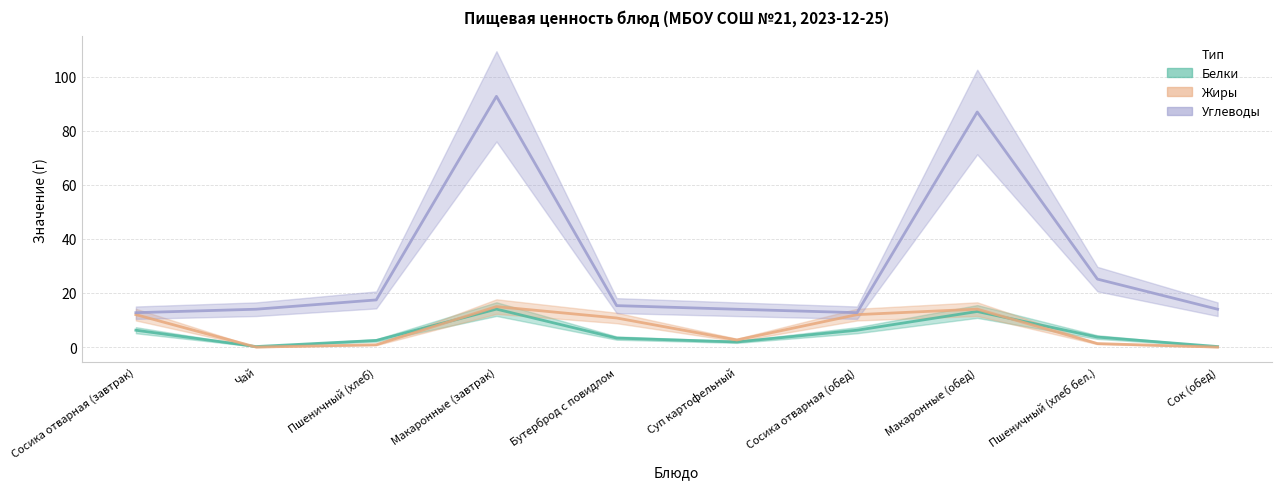

Rank the categories by Белки value from highest to lowest.

Макаронные (завтрак), Макаронные (обед), Сосика отварная (завтрак), Сосика отварная (обед), Пшеничный (хлеб бел.), Бутерброд с повидлом, Пшеничный (хлеб), Суп картофельный, Чай, Сок (обед)